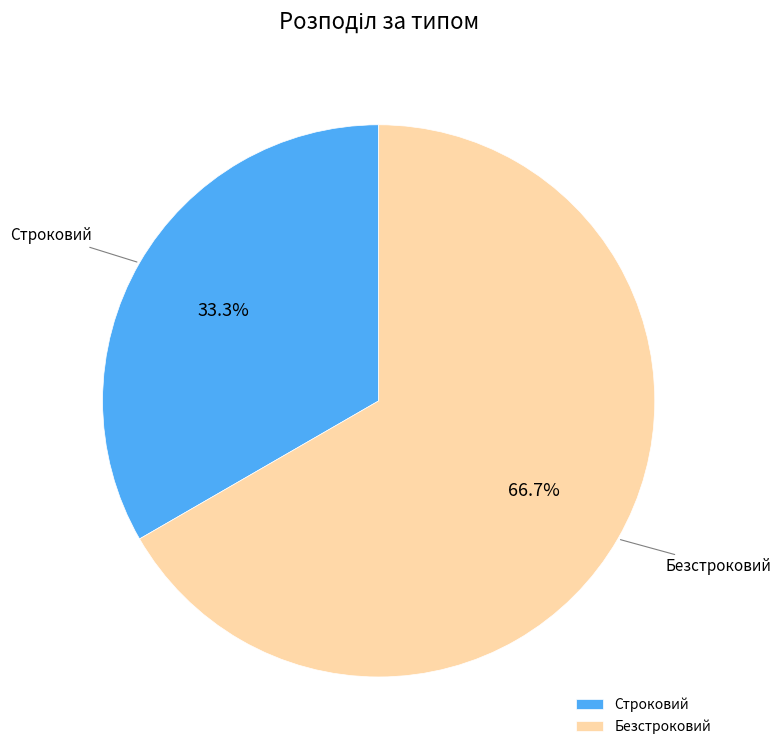

Between Безстроковий and Строковий, which is larger?

Безстроковий